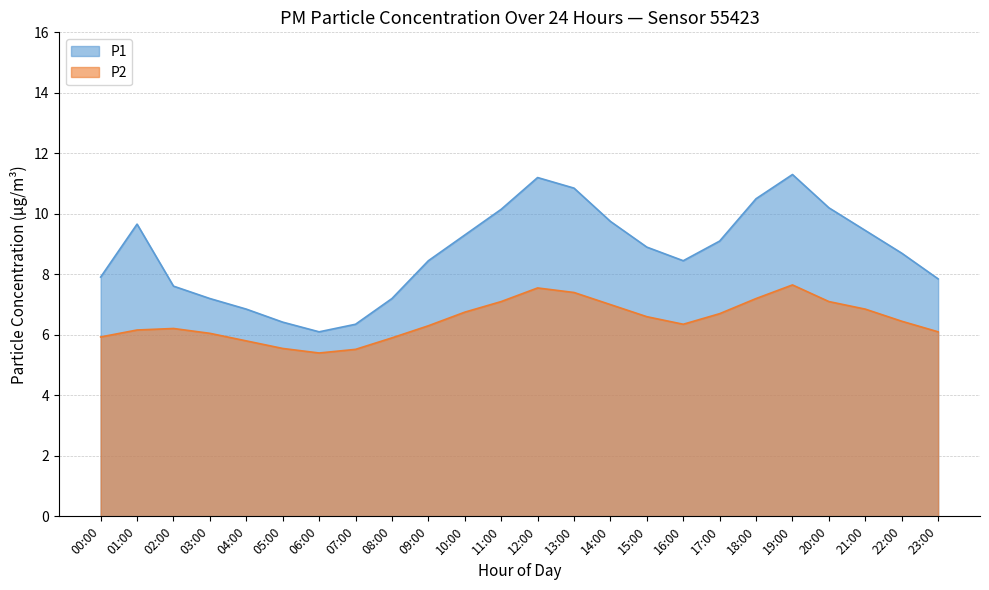

How many series are shown in this chart?

2